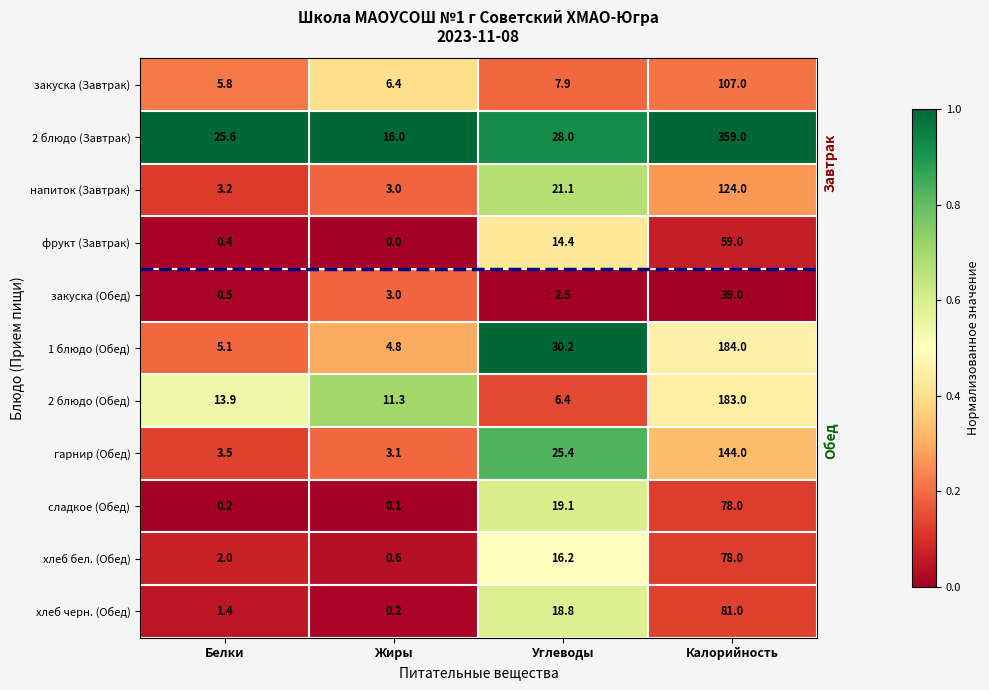

Which category has the highest value across all series?

Калорийность